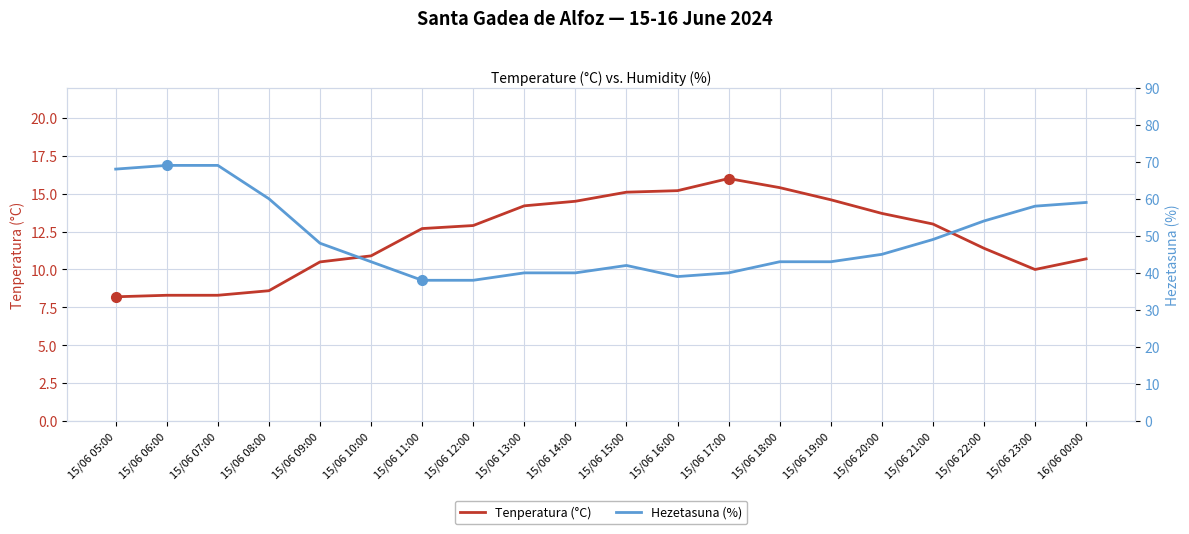

Which has a higher value, 15/06 16:00 or 15/06 23:00?

15/06 16:00